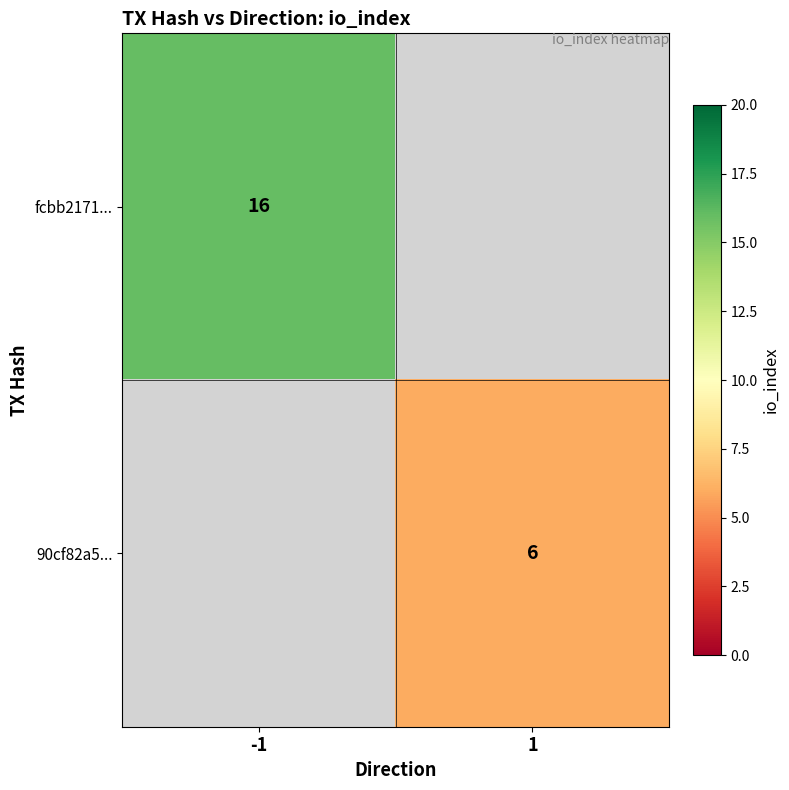

Is it true that fcbb2171... equals 16 at -1?

True